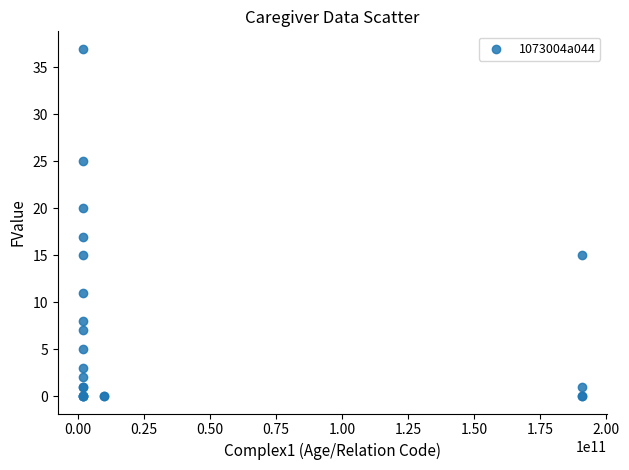

What Y value in the scatter plot is closest to 18?

17